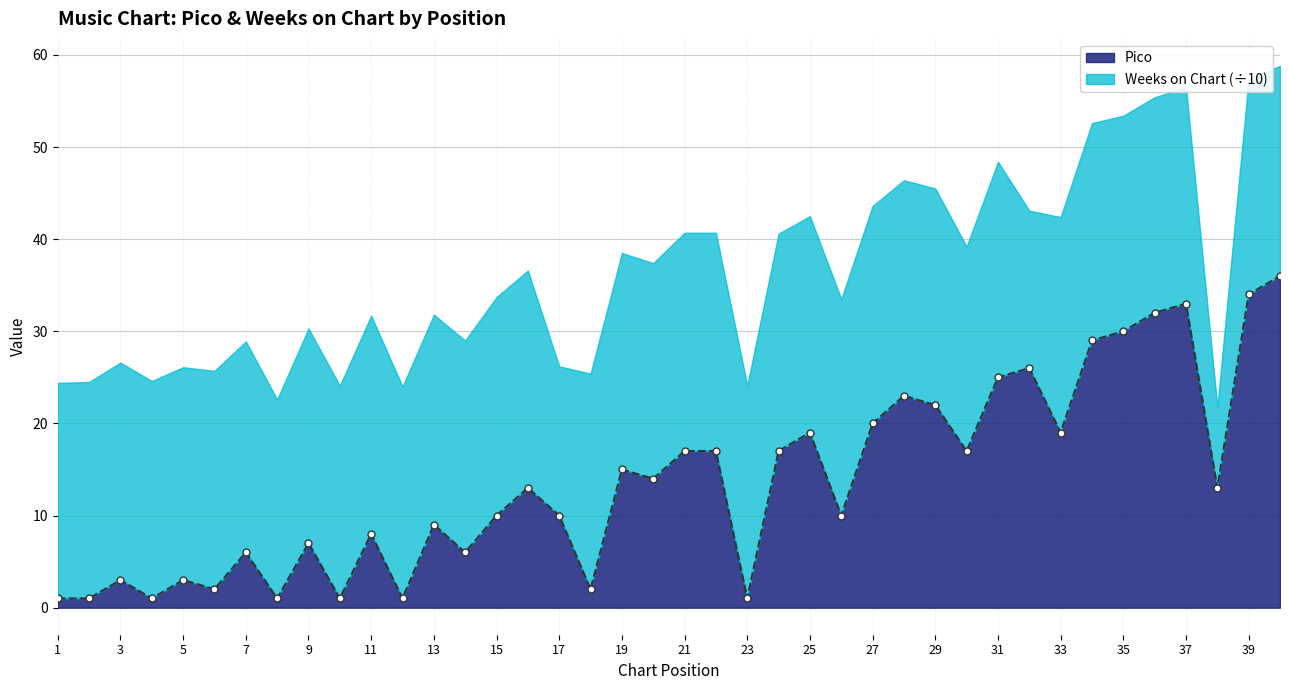

Count the number of categories in the chart.

40